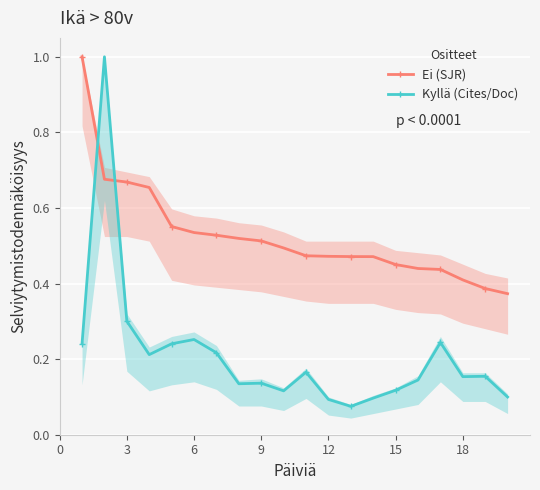

What is the average value of the Kyllä (Cites/Doc) series?

0.2